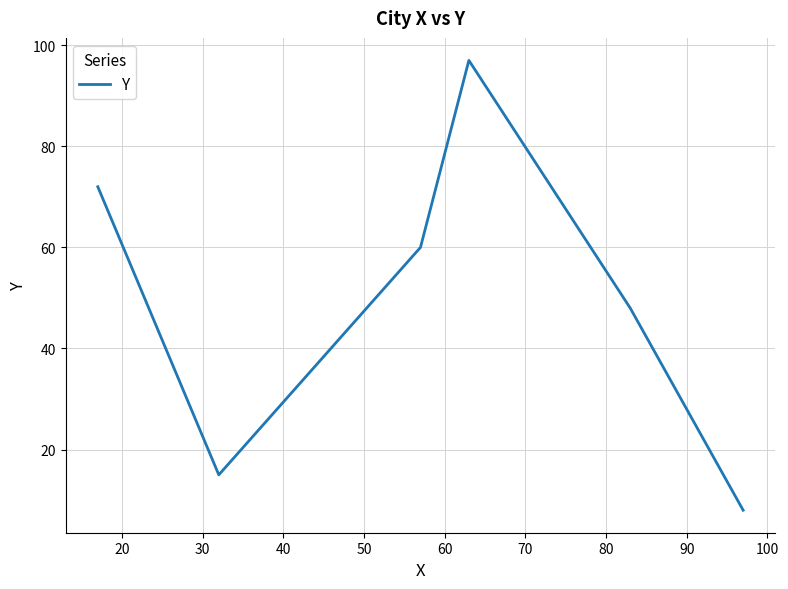

How many series are shown in this chart?

1